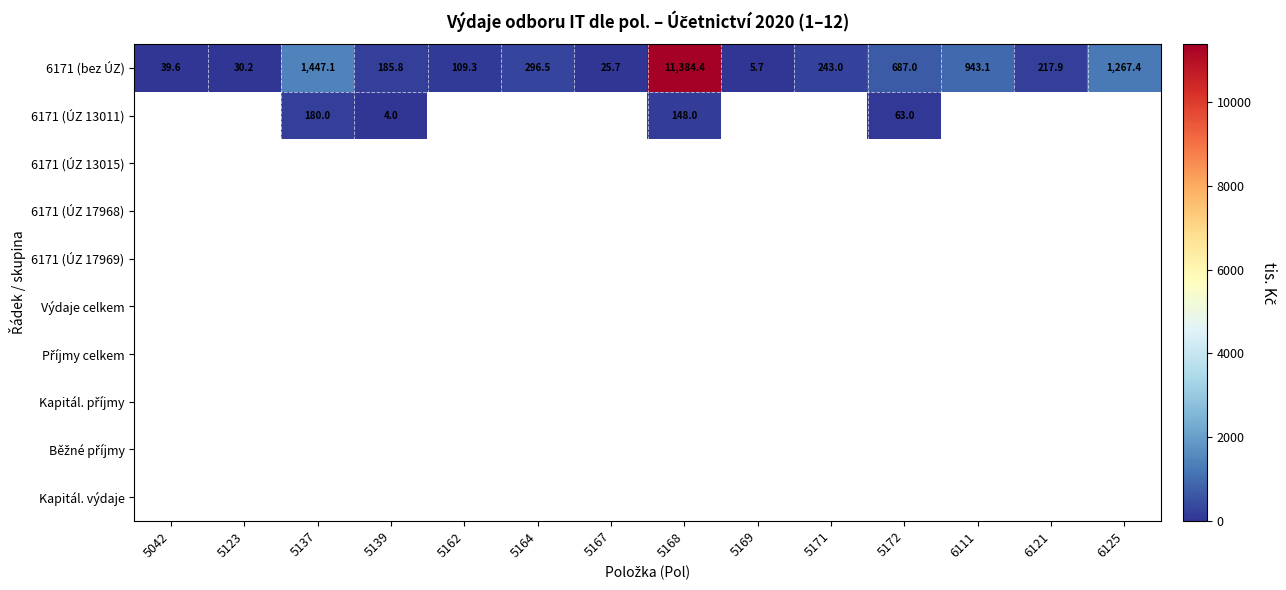

What is the minimum value for 6171 (bez ÚZ)?

5.7